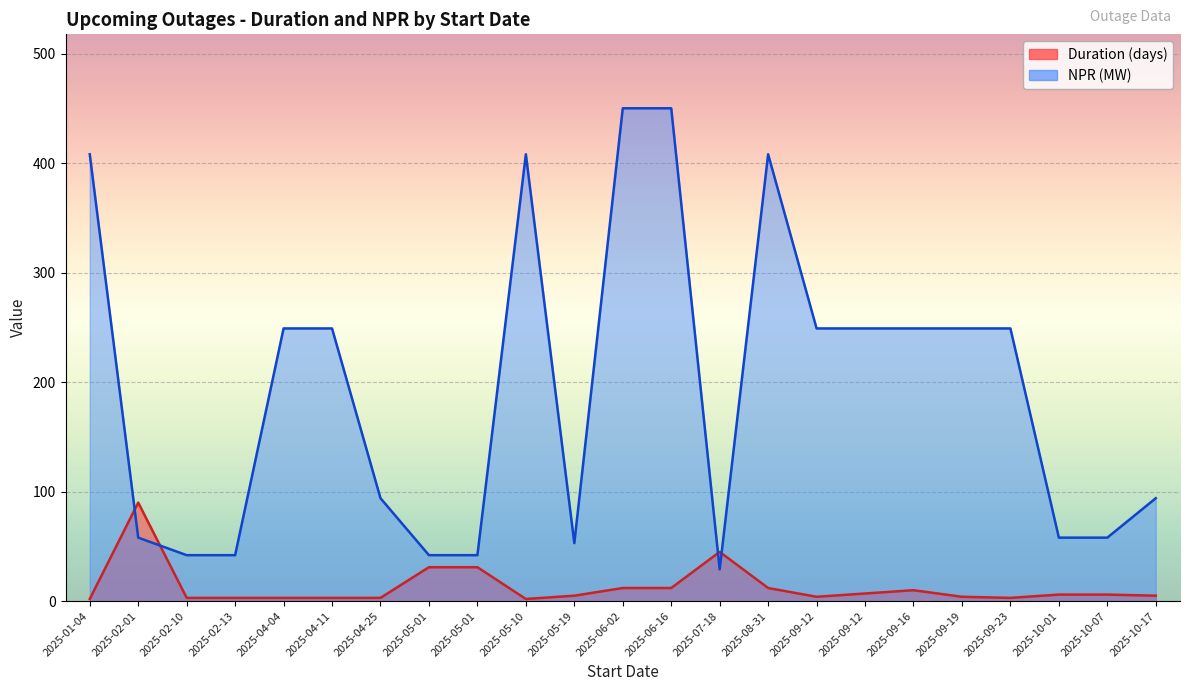

What is the total value across all series at 2025-09-12?

253